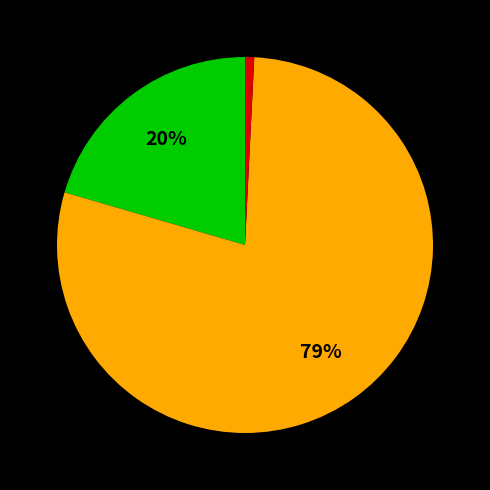

To the nearest percent, what is the average slice percentage?

33%